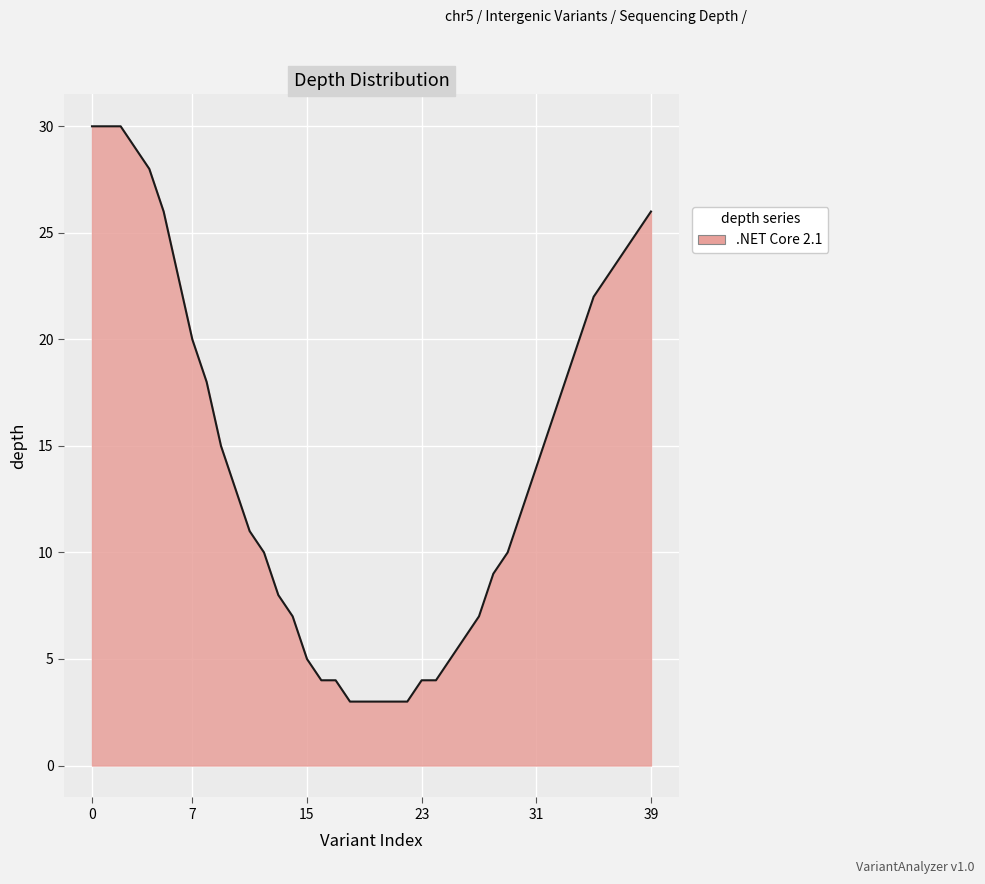

What is the difference between the maximum and minimum values?

27